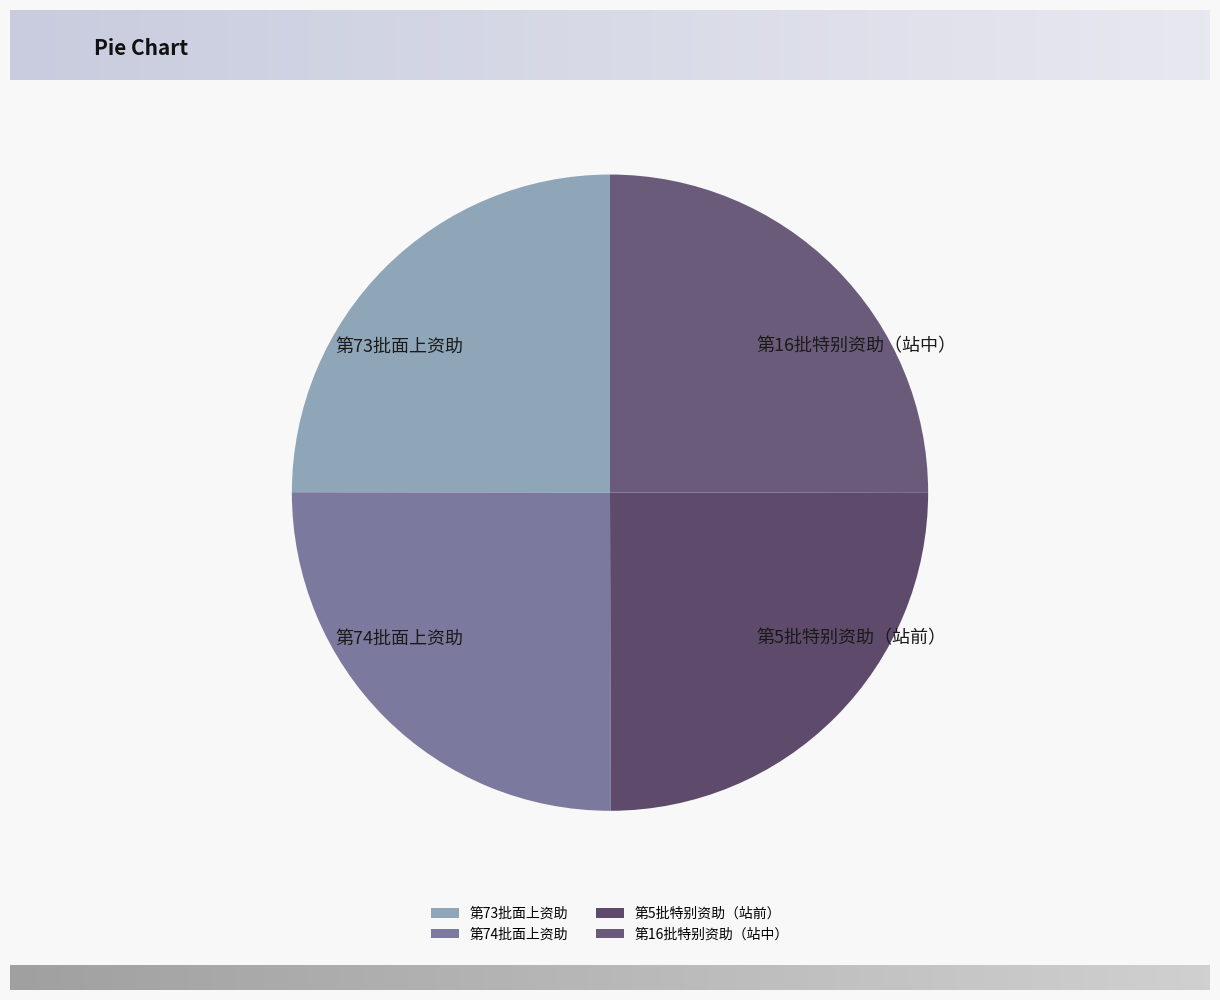

Approximately how many times larger is the value at 第73批面上资助 compared to 第74批面上资助?

1.0